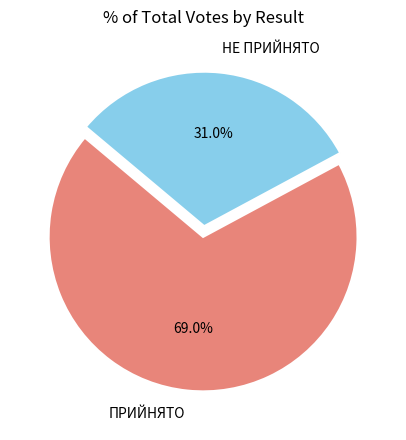

Does ПРИЙНЯТО account for over 50% of the chart?

Yes